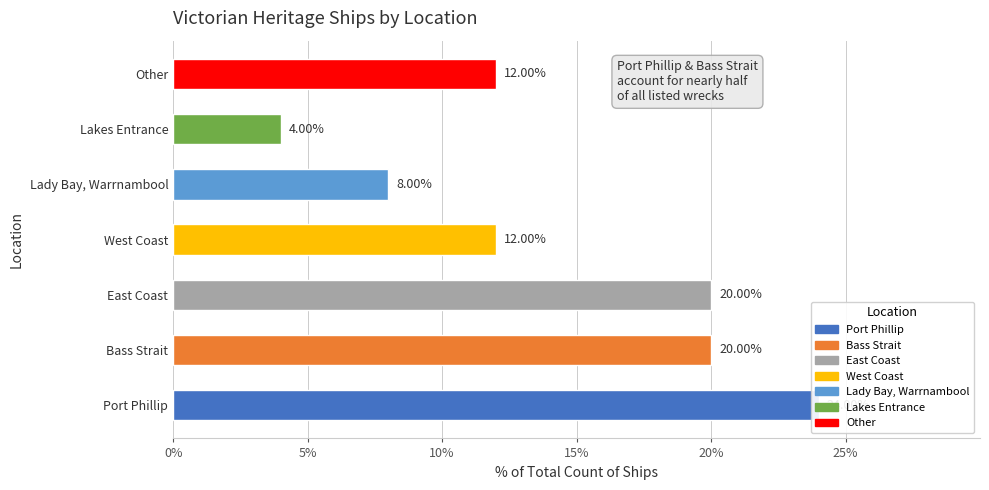

Is it true that the value at Other is 12?

True